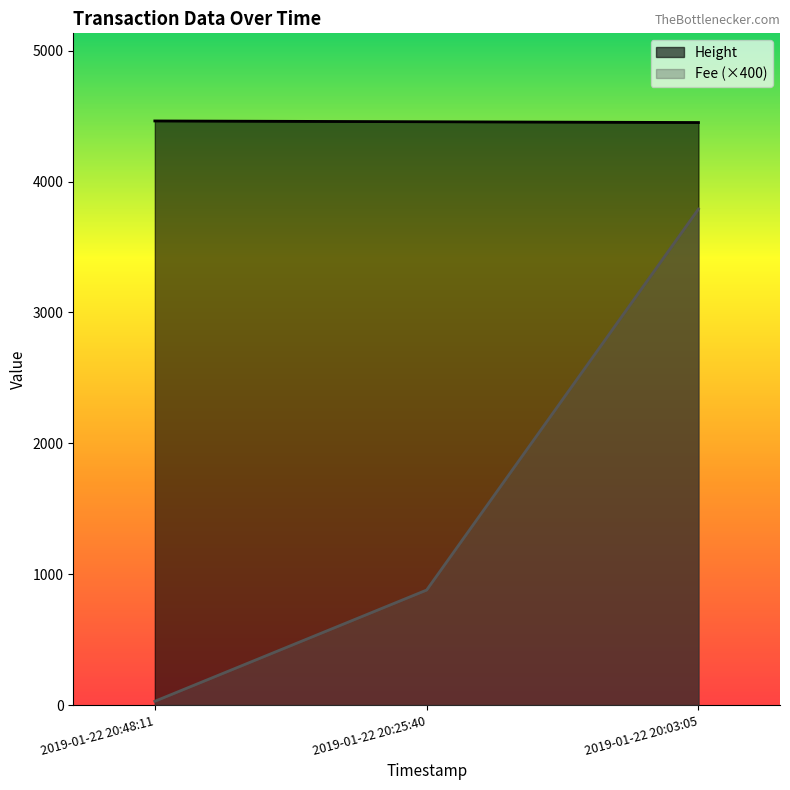

Is the value of Fee at 2019-01-22 20:03:05 greater than the value of Height at 2019-01-22 20:48:11?

No